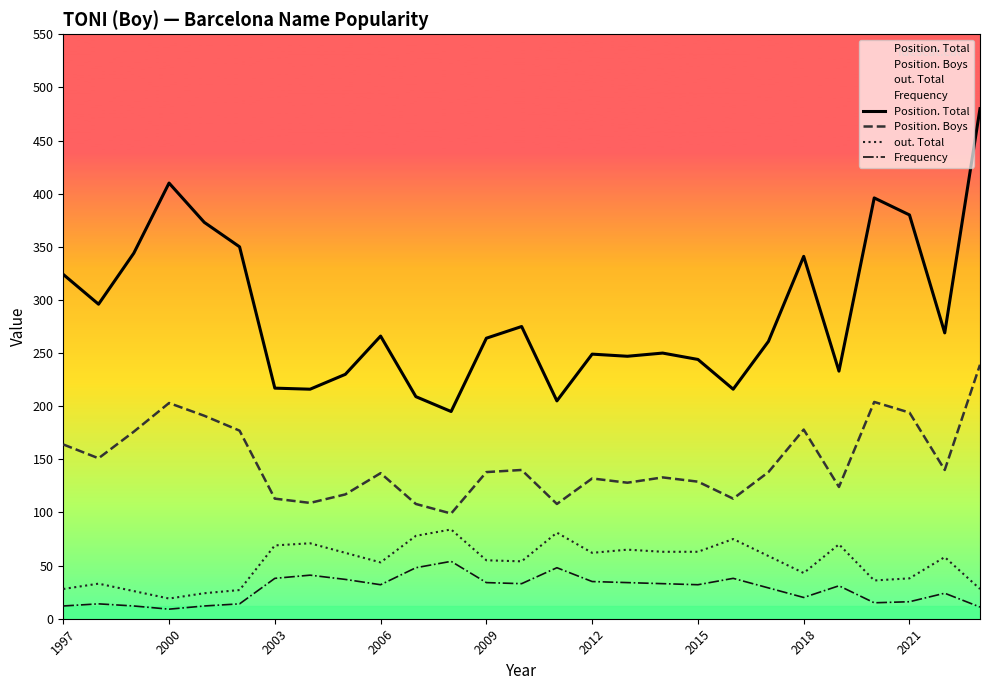

Rank the series by their maximum value, from lowest to highest.

Frequency, out. Total, Position. Boys, Position. Total